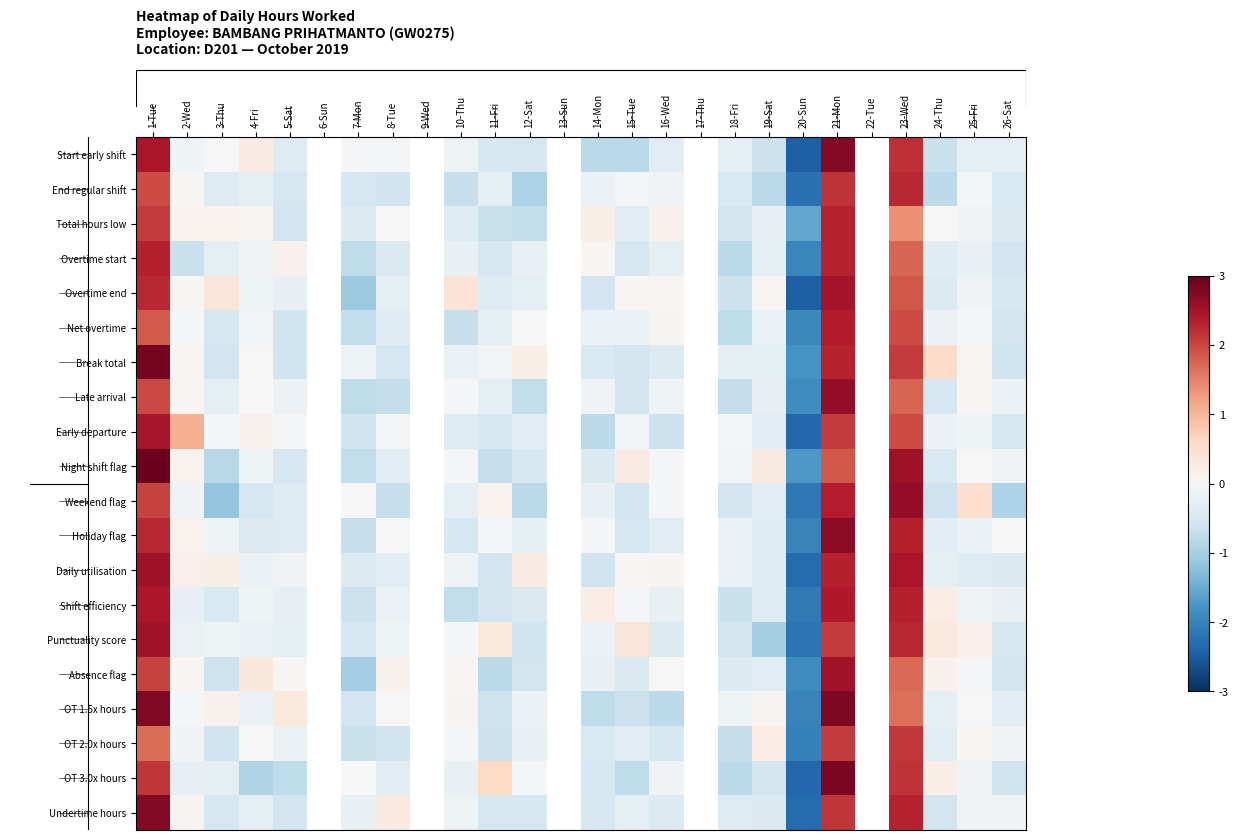

At which label does Daily utilisation reach its minimum?

20-Sun